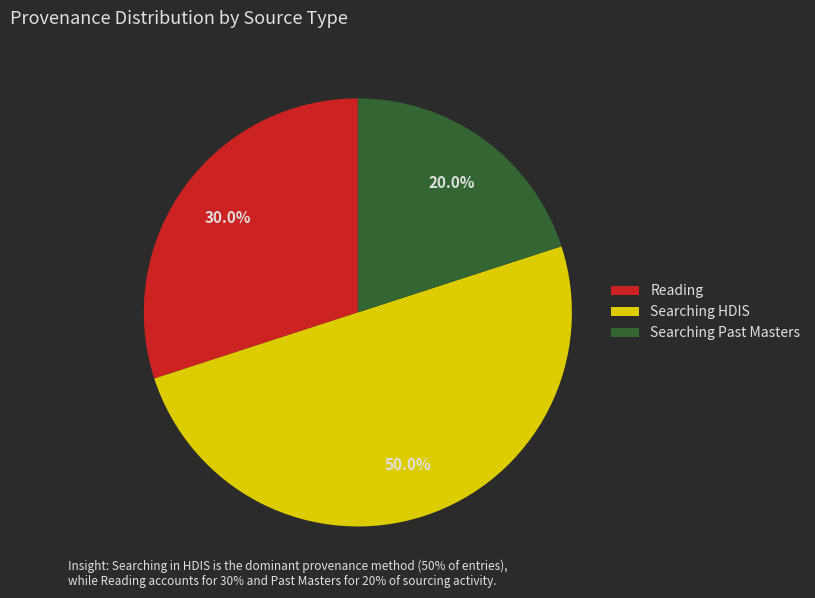

Between Searching HDIS and Searching Past Masters, which is larger?

Searching HDIS